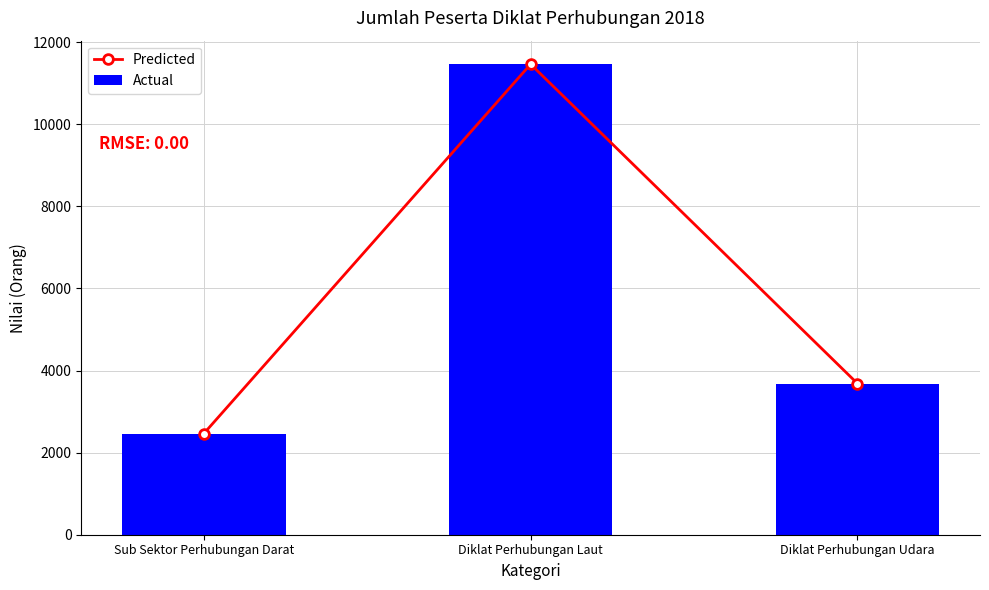

Reading left to right, transcribe all the data shown in this chart.

Predicted: 2463	11461	3683
Actual: 2463	11461	3683